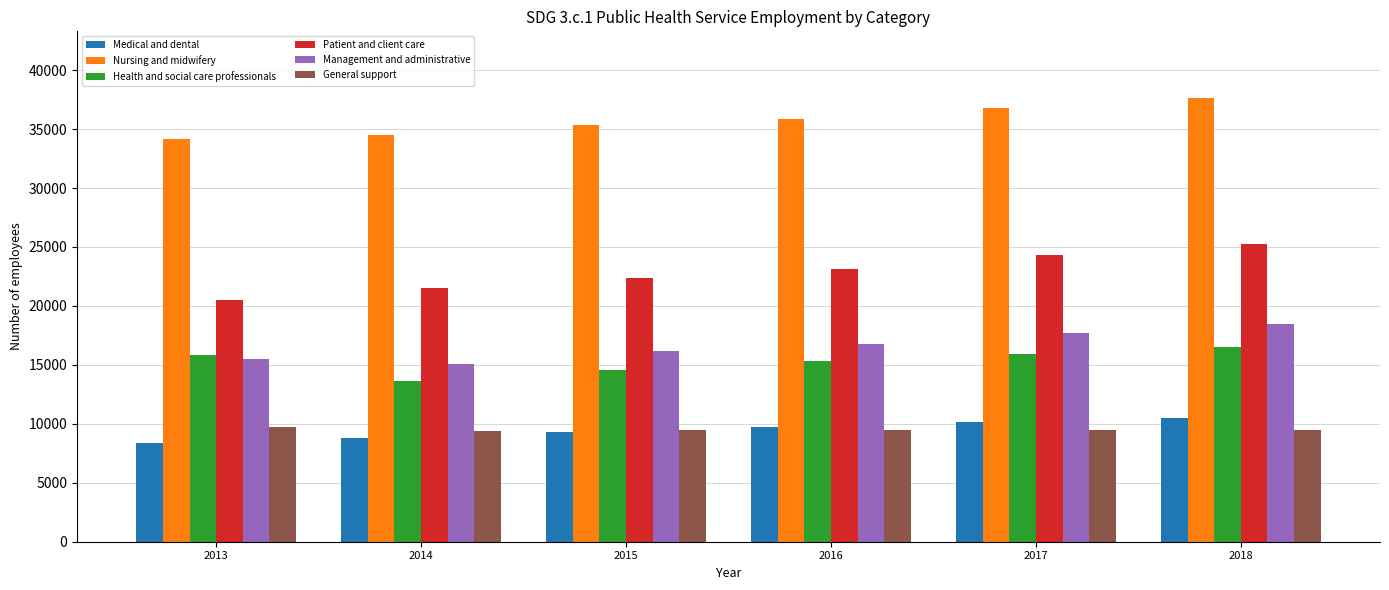

What value does the Nursing and midwifery series have at 2017, to the nearest 50?

36800